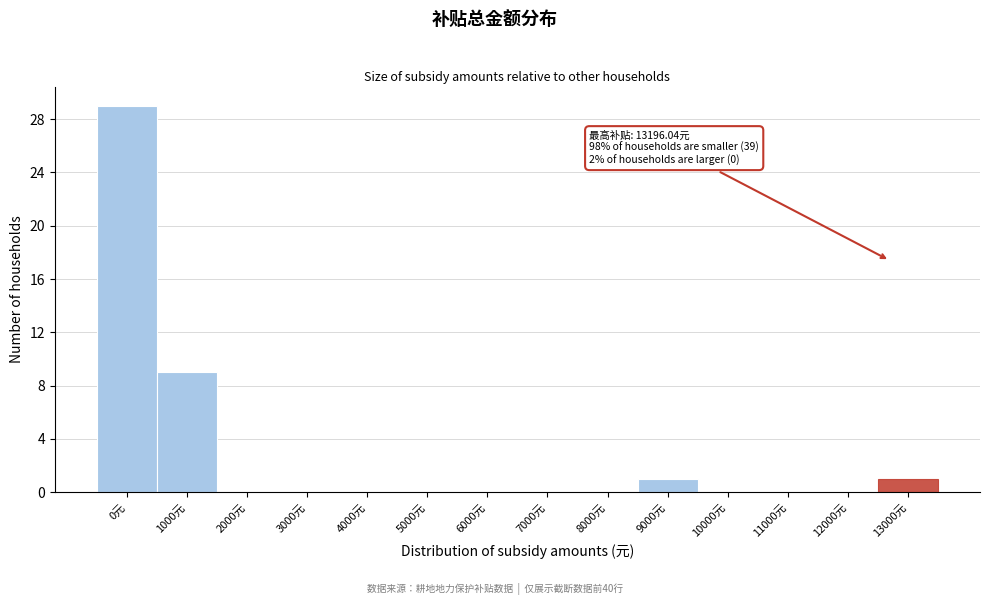

Reading left to right, extract all data points from this chart.

0元=29	1000元=9	2000元=0	3000元=0	4000元=0	5000元=0	6000元=0	7000元=0	8000元=0	9000元=1	10000元=0	11000元=0	12000元=0	13000元=1